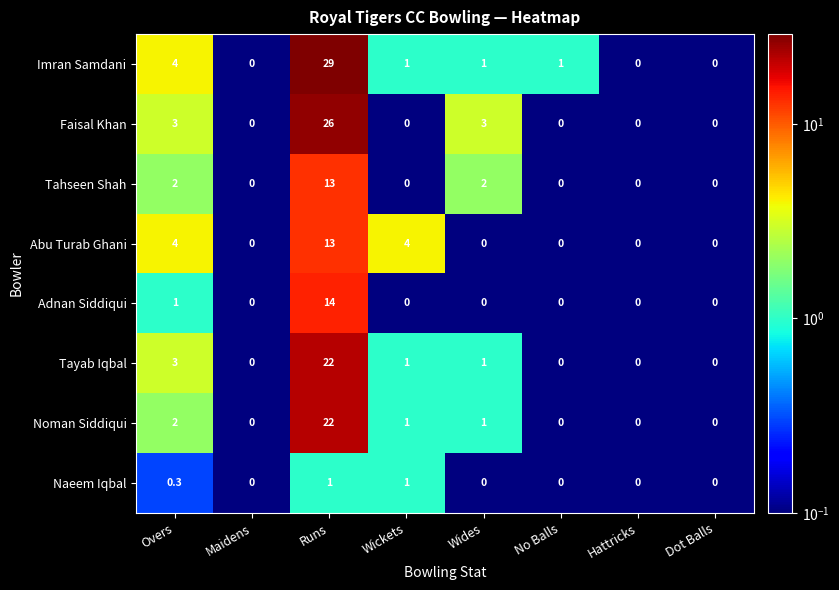

At which category is the sum across all series the highest?

Runs